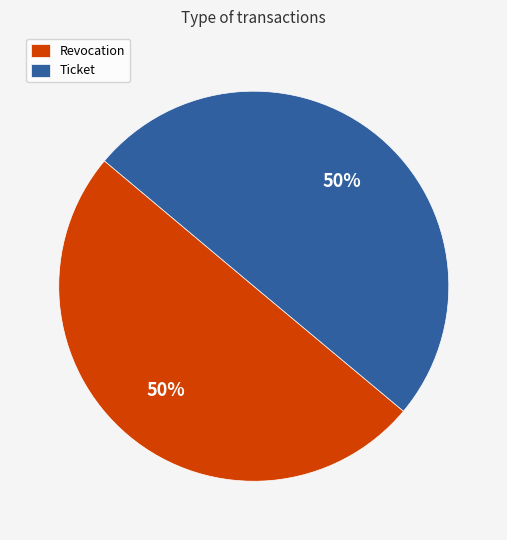

The Ticket slice represents 50% of the pie. True or false?

True